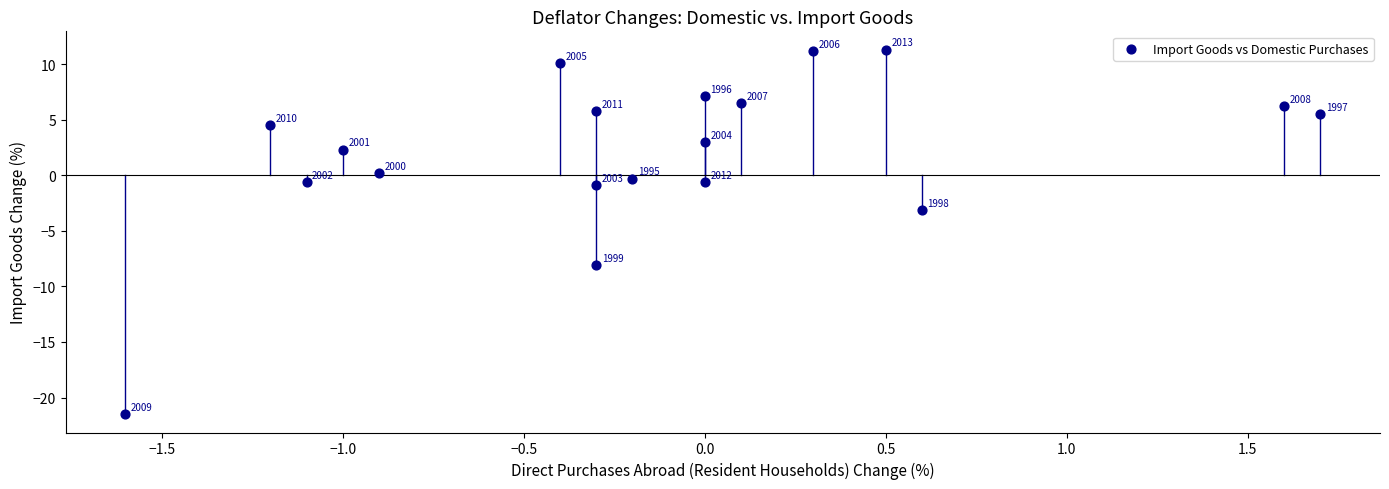

What Y value in the scatter plot is closest to -5?

-3.1